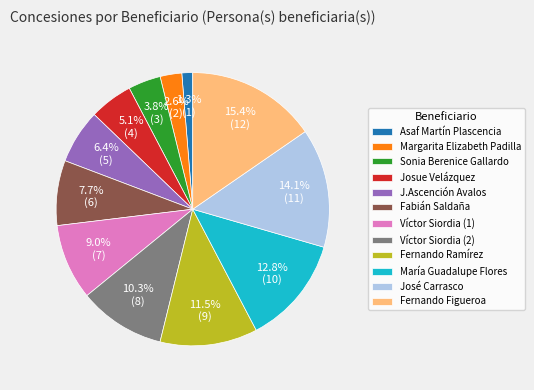

Rank the categories by value from highest to lowest.

Fernando Figueroa, José Carrasco, María Guadalupe Flores, Fernando Ramírez, Víctor Siordia (2), Víctor Siordia (1), Fabián Saldaña, J.Ascención Avalos, Josue Velázquez, Sonia Berenice Gallardo, Margarita Elizabeth Padilla, Asaf Martín Plascencia